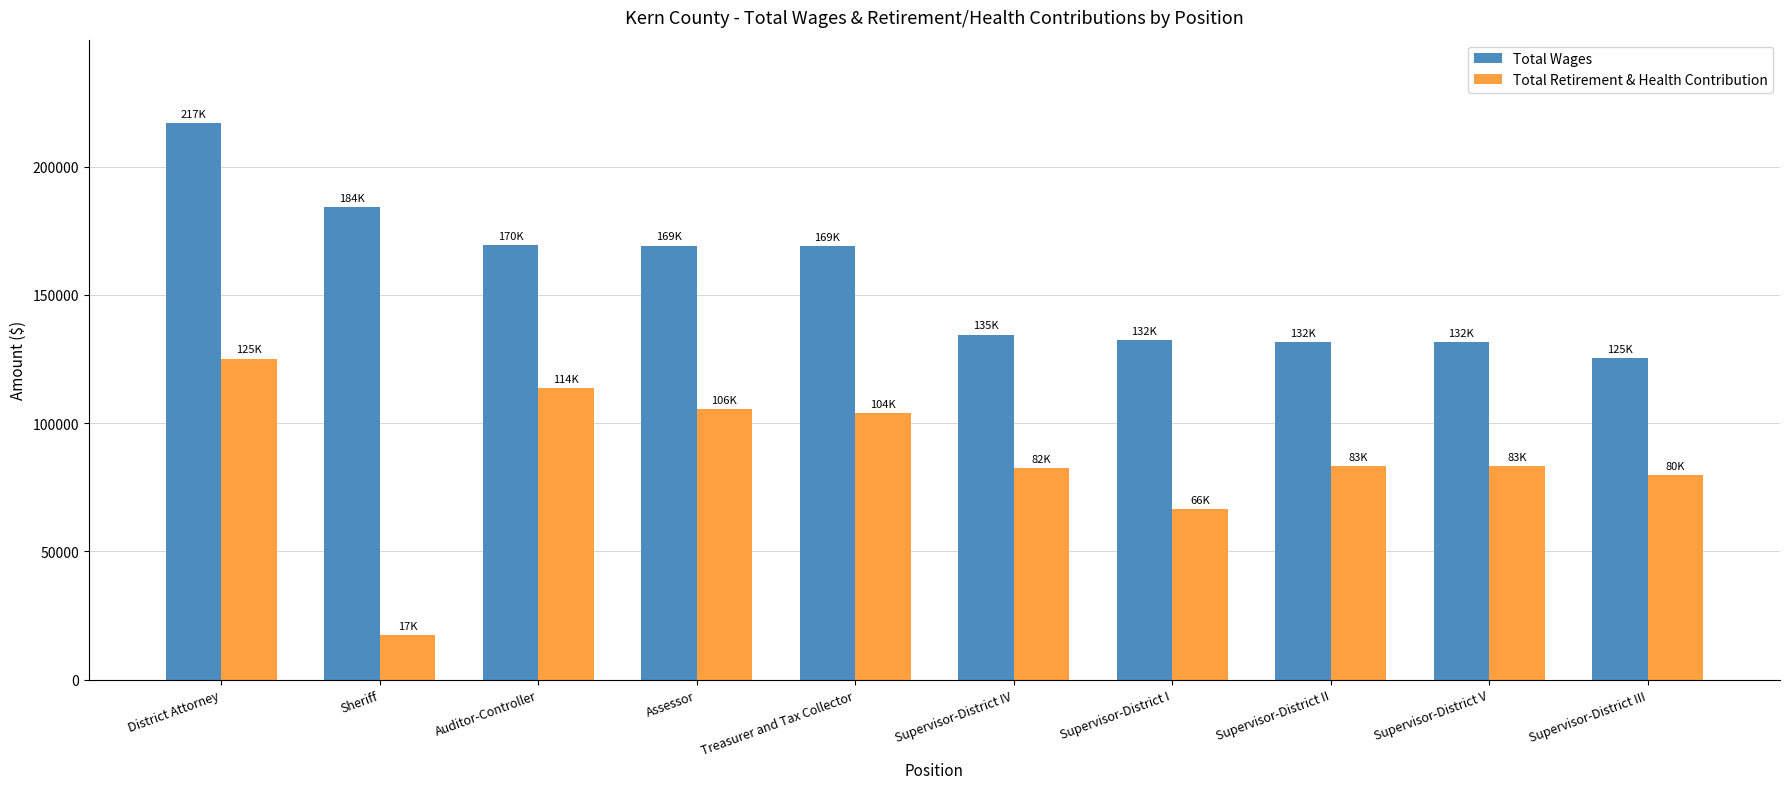

True or false: Total Retirement & Health Contribution has a value of 79801 at Supervisor-District III.

True